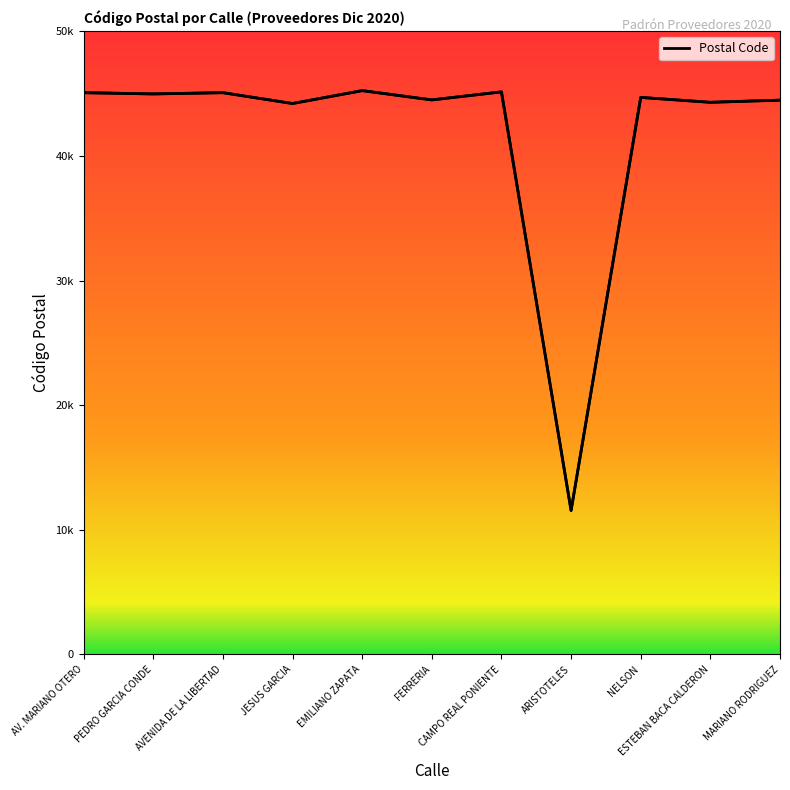

Where is the first local maximum?

AVENIDA DE LA LIBERTAD